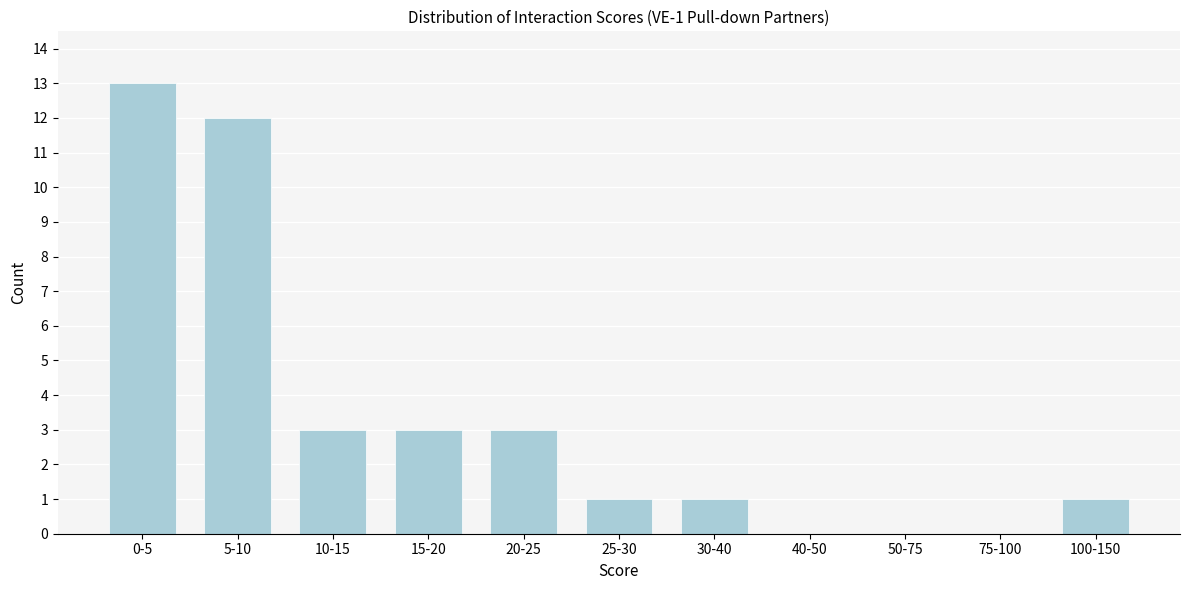

Reading left to right, list all the values displayed in this chart.

0-5=13	5-10=12	10-15=3	15-20=3	20-25=3	25-30=1	30-40=1	40-50=0	50-75=0	75-100=0	100-150=1